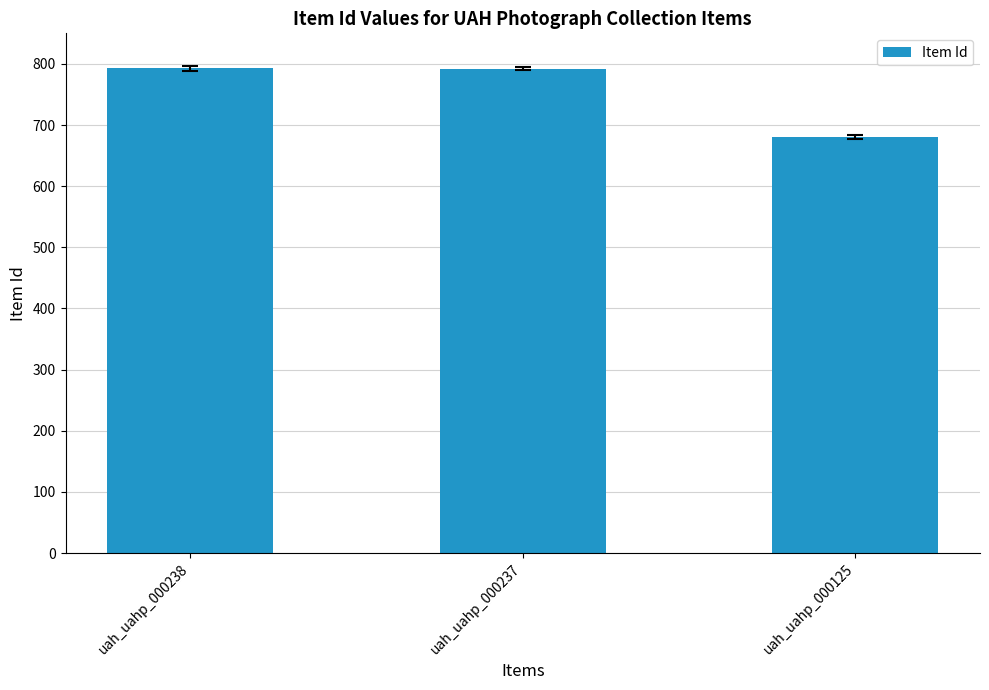

What is the change in value from uah_uahp_000238 to uah_uahp_000125?

-113